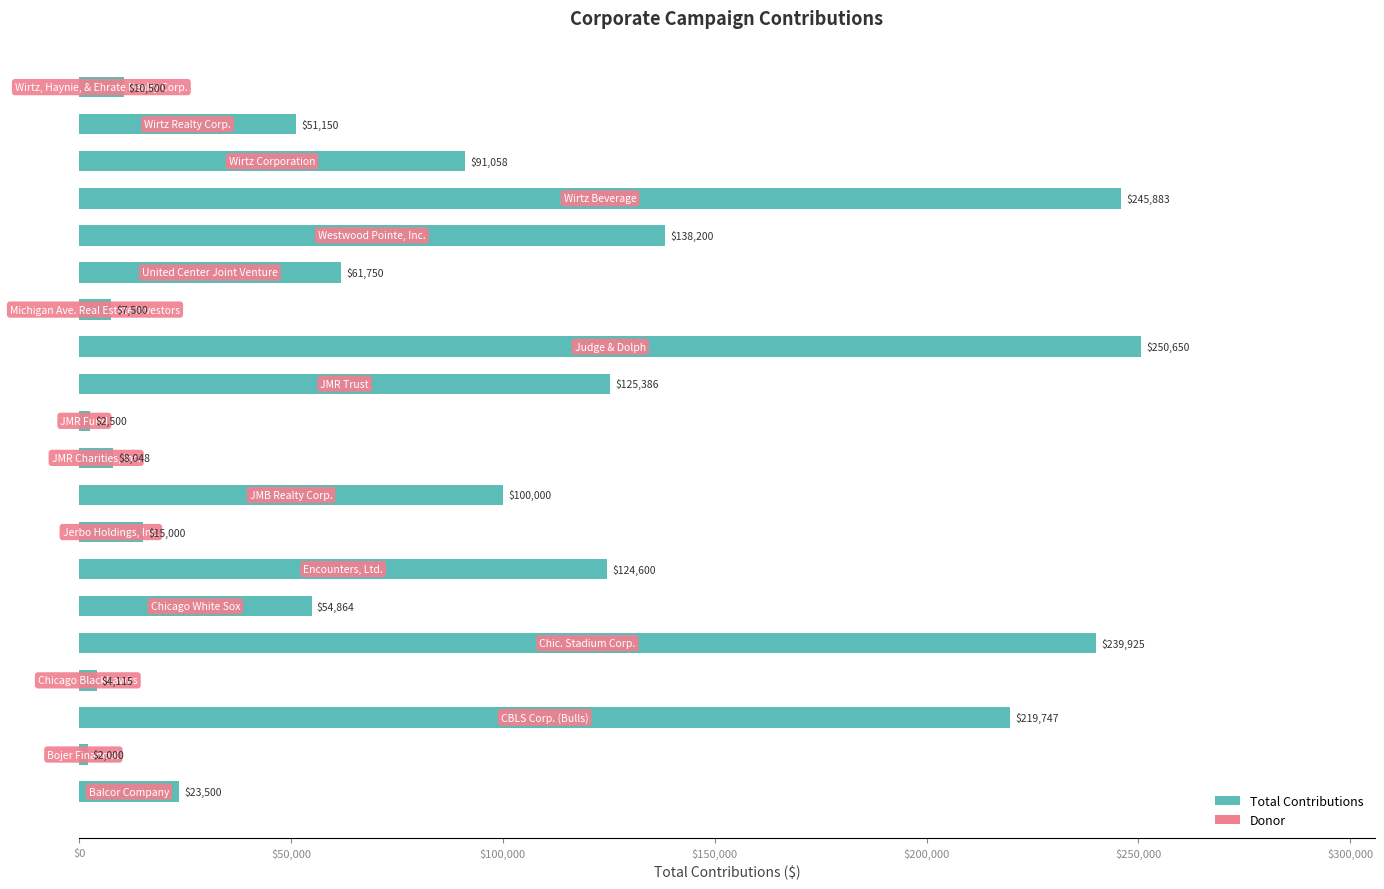

What is the smallest value displayed?

2000.0